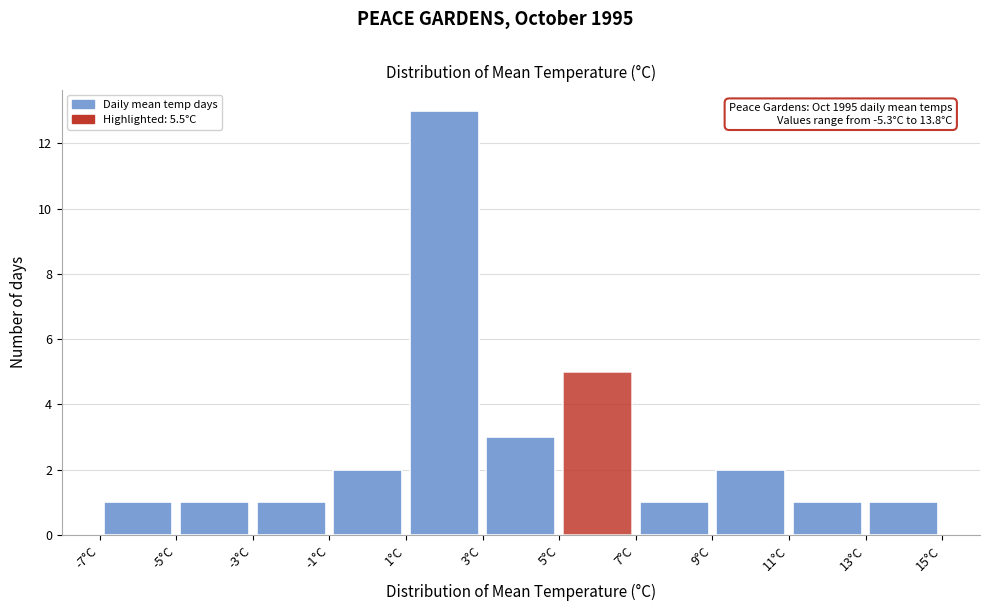

Over which range of the x-axis is the bar tallest?

1 to 3